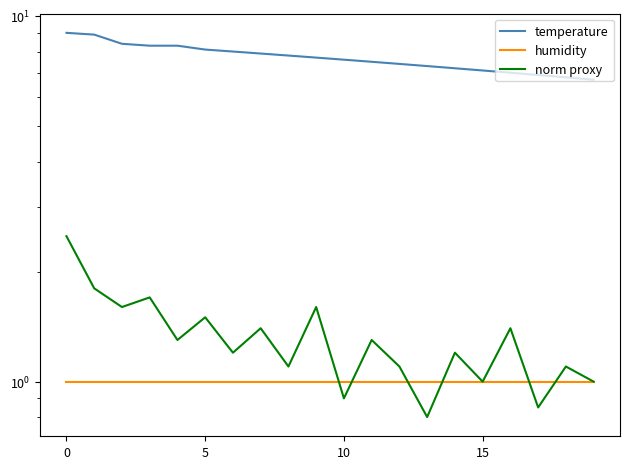

At how many categories does at least one series exceed 2?

20